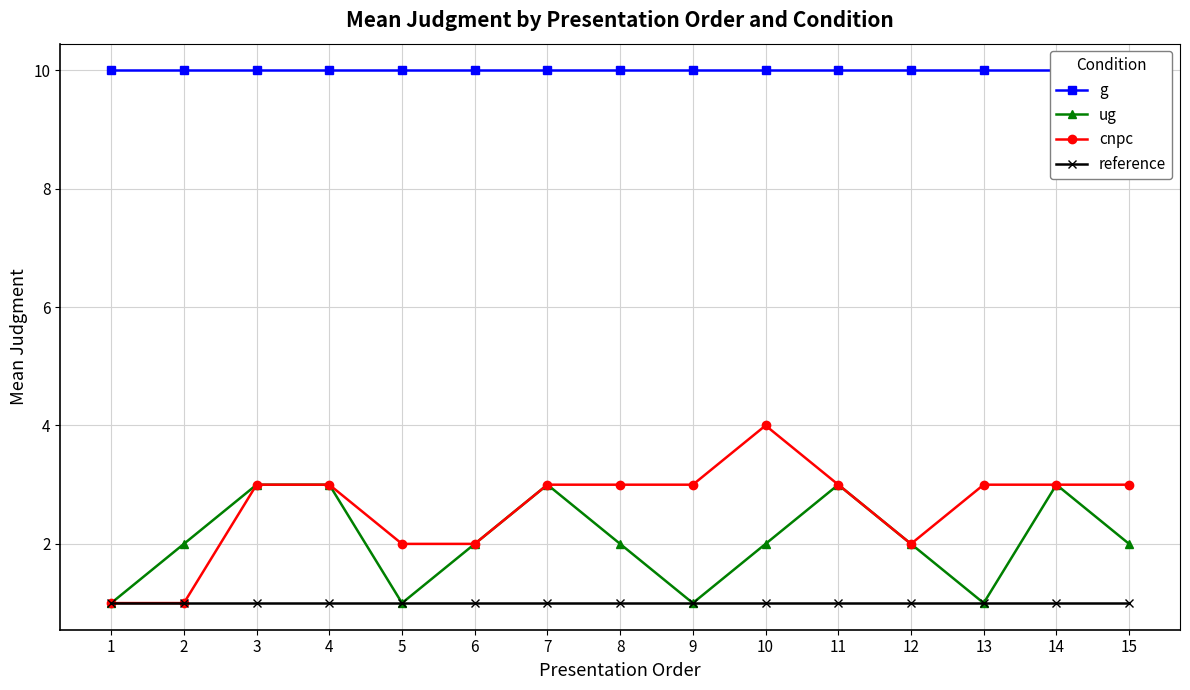

What is the average value of the reference series?

1